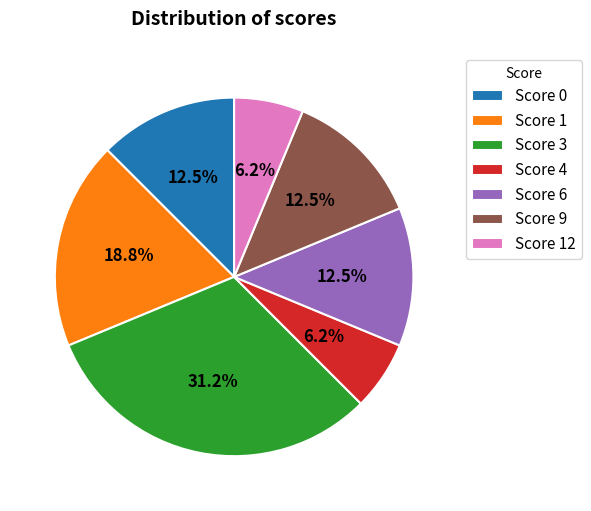

What is the largest slice in the pie chart?

Score 3